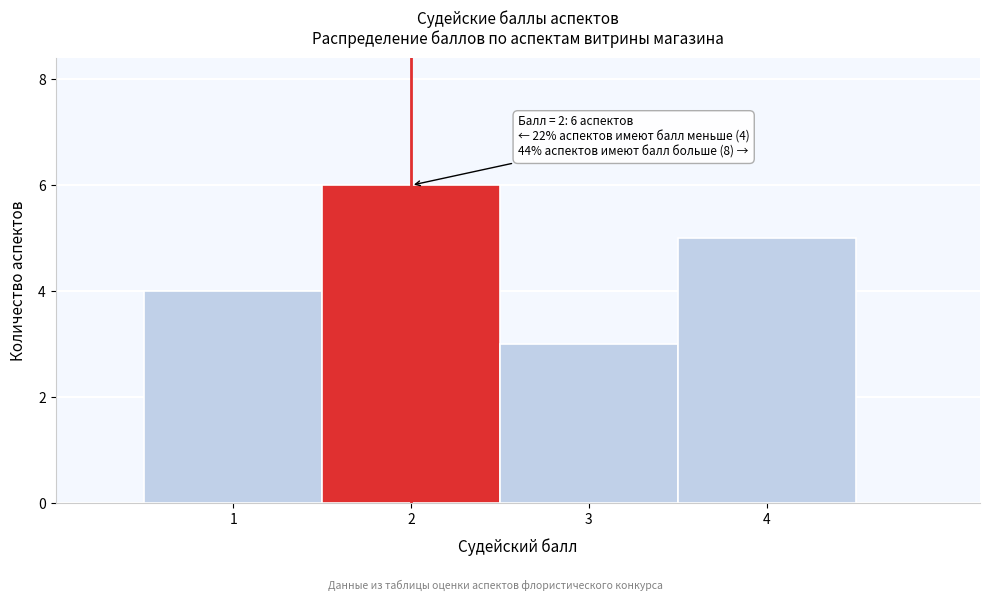

Over which range of the x-axis is the bar tallest?

1.5 to 2.5